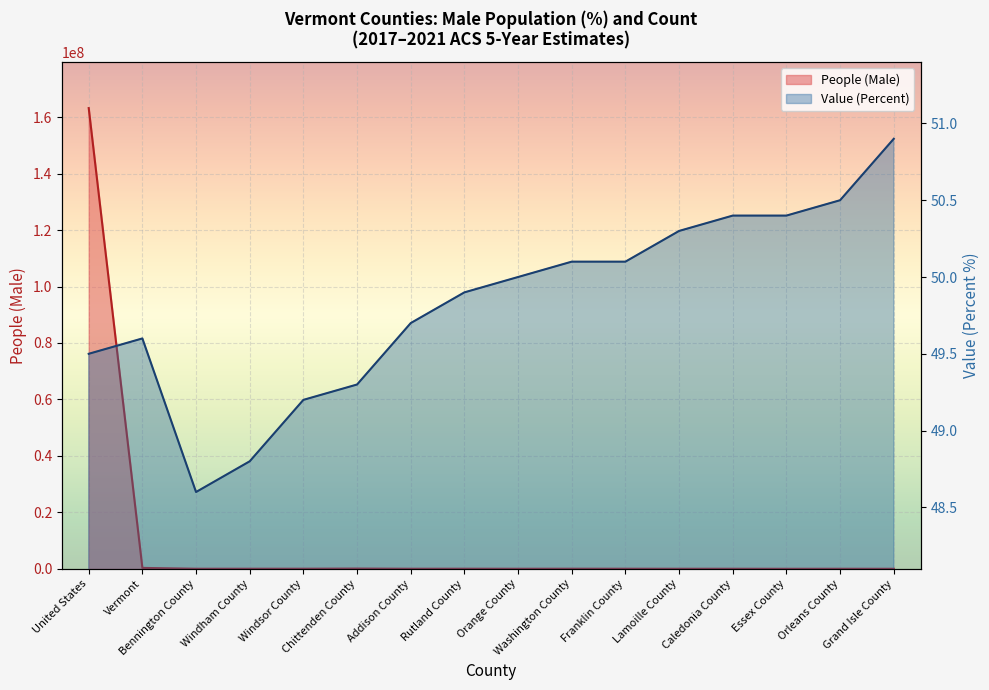

What is the difference between the maximum and minimum values in the Value (Percent) series?

2.3